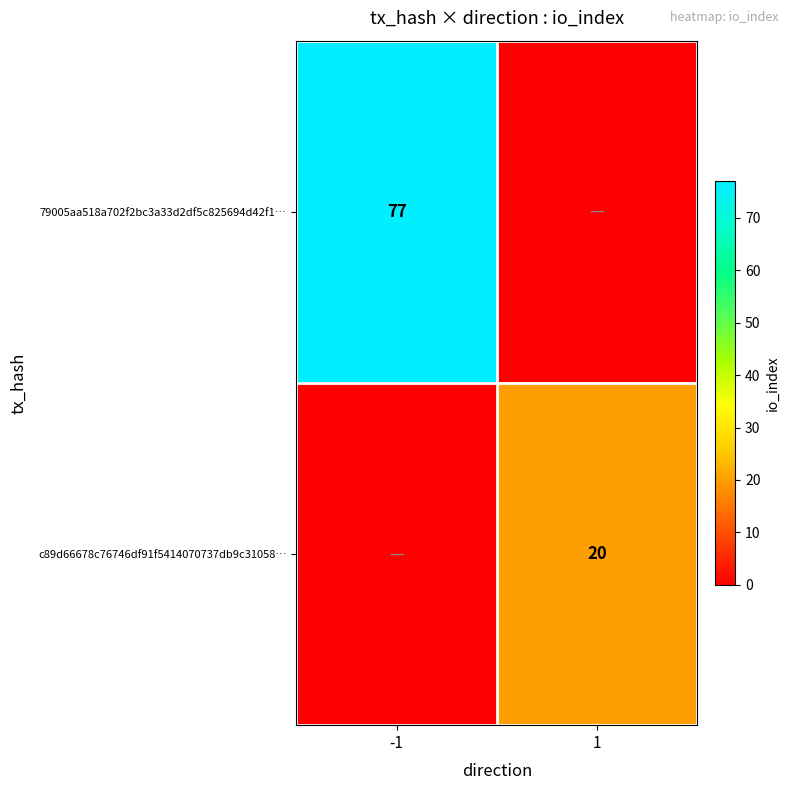

Which has a higher value, -1 or 1?

-1